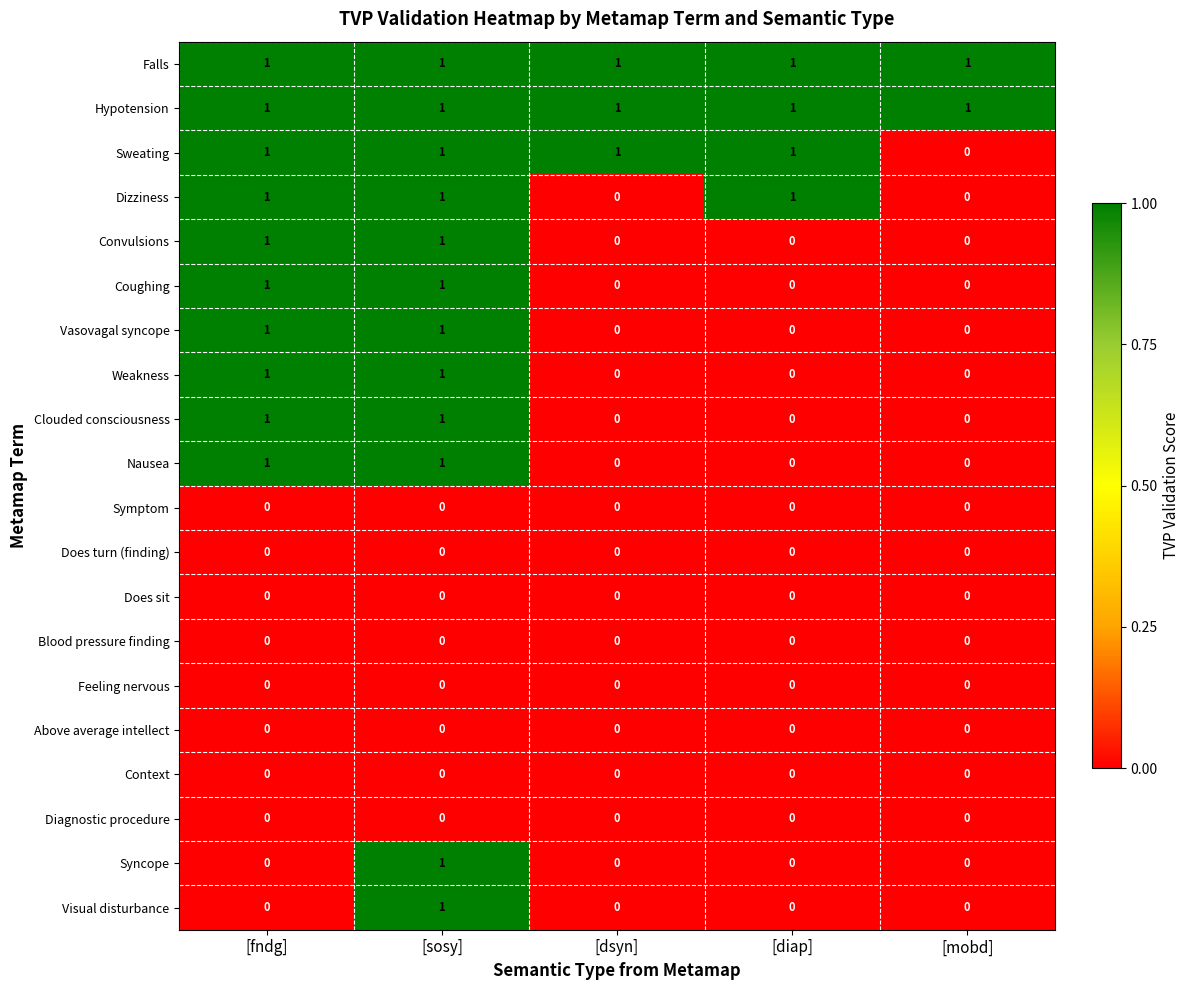

True or false: Vasovagal syncope has a value of 1 at [sosy].

True